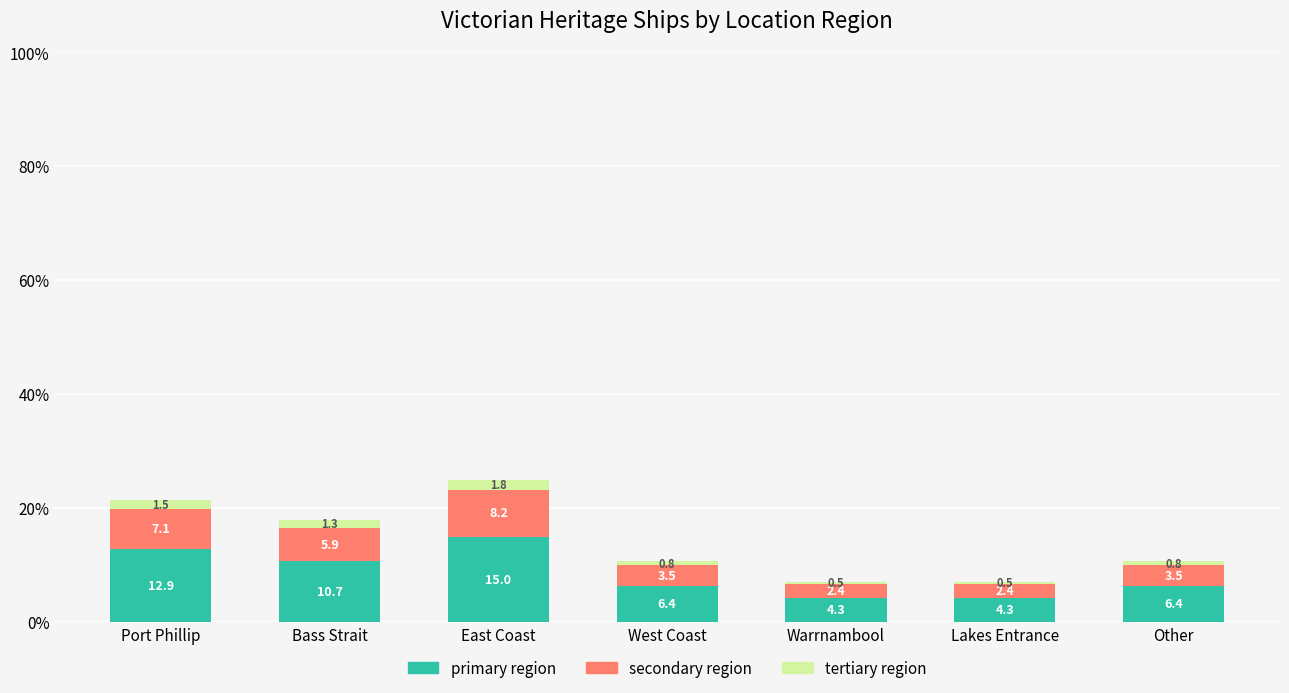

Reading right to left, what are the values for primary?

6.4	4.3	4.3	6.4	15.0	10.7	12.9